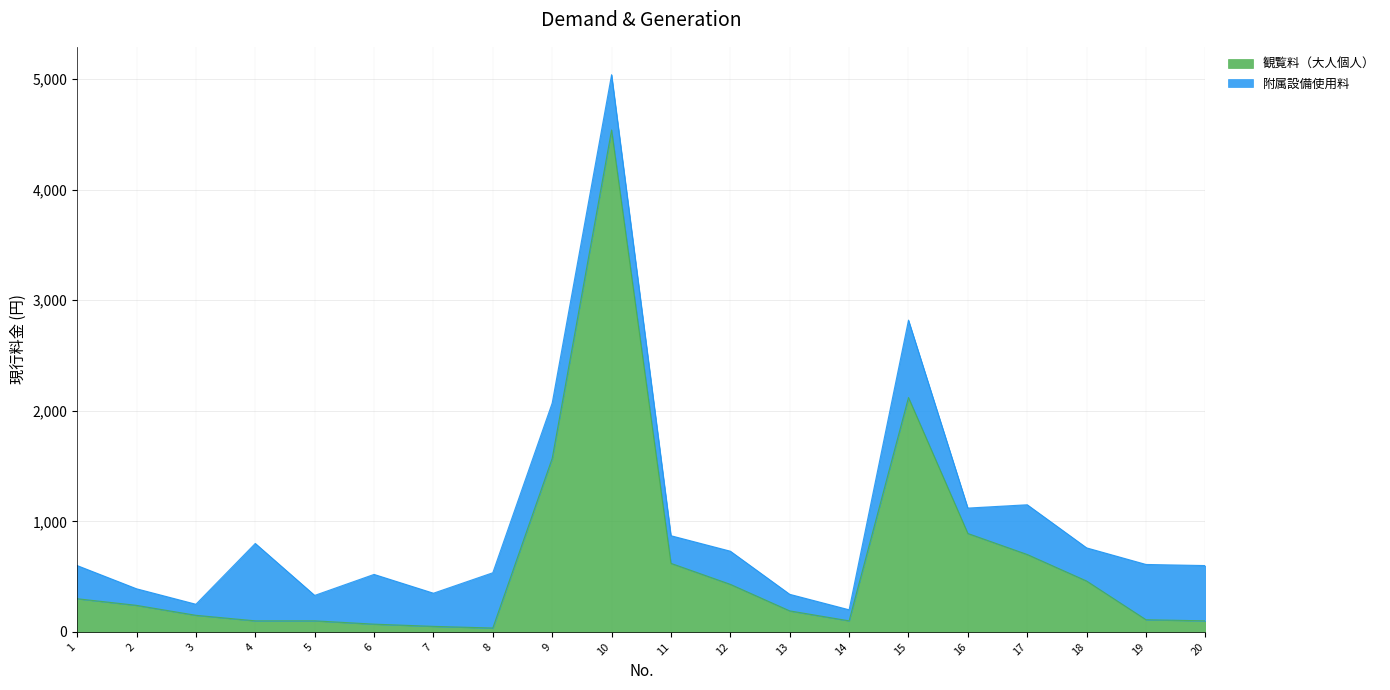

Which has a higher value, 11 or 10?

10